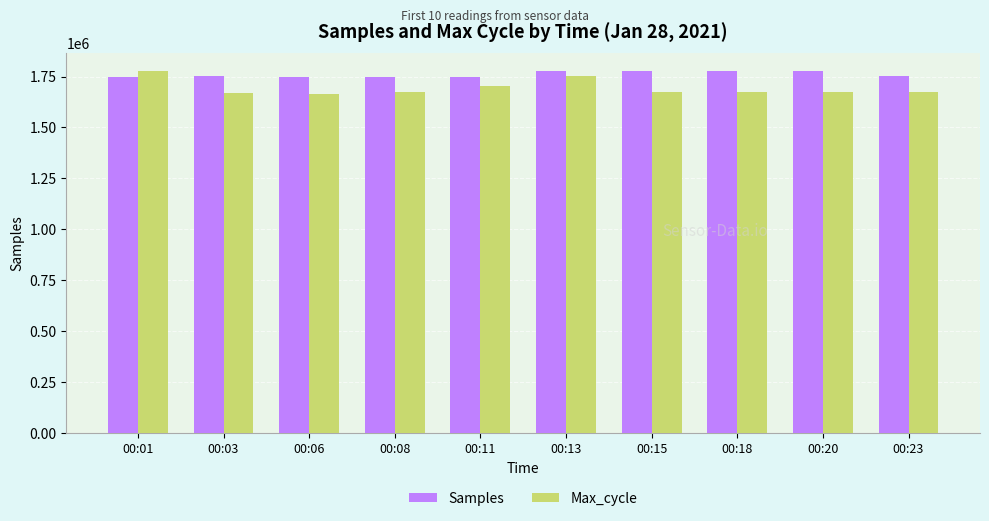

How many data points in Max_cycle are above 1673811?

5